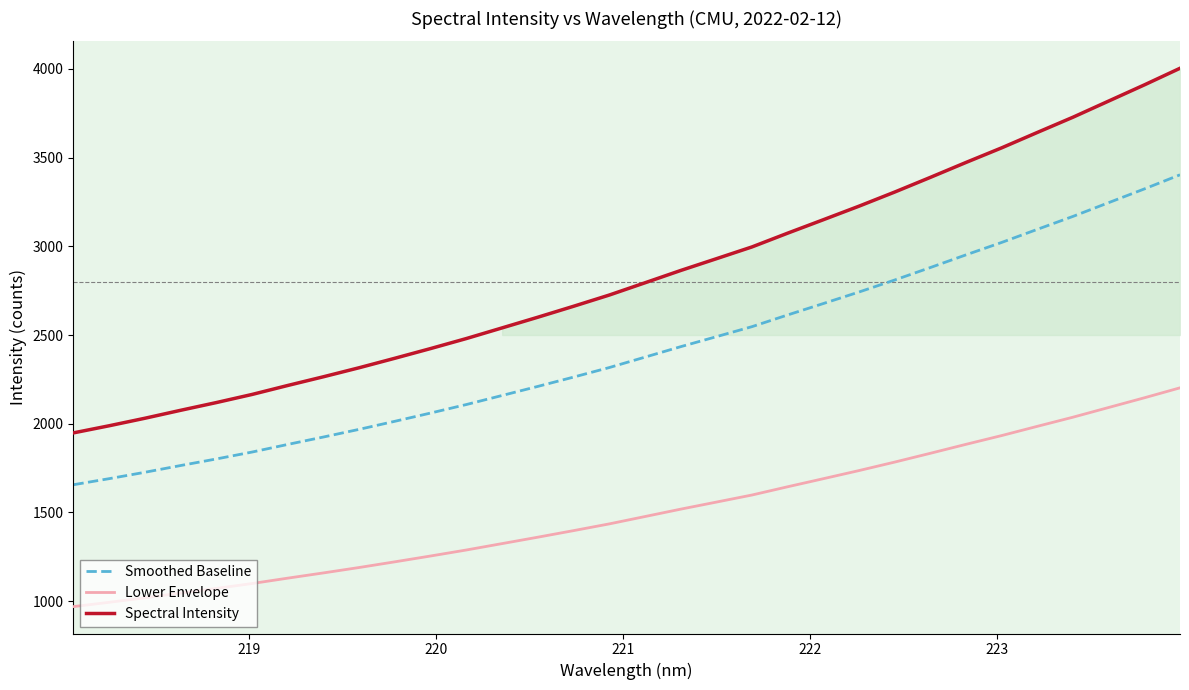

How many lines are shown in the chart?

3